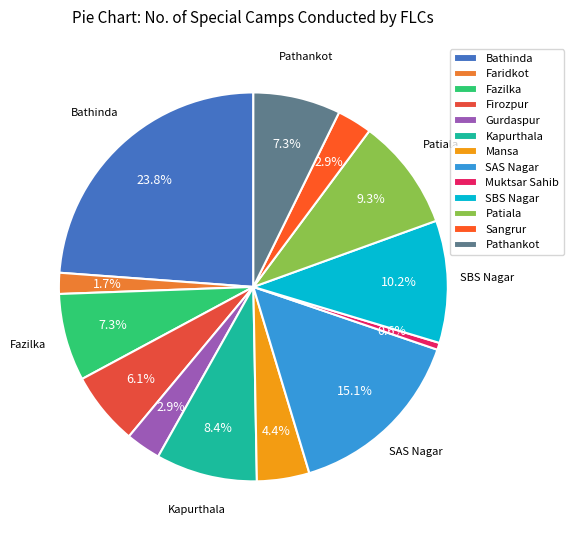

What is the change in value from Gurdaspur to Patiala?

+22